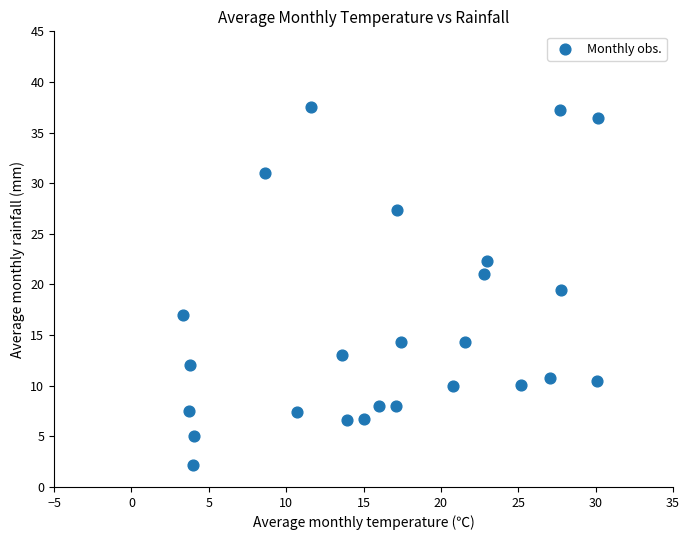

What Y value in the scatter plot is closest to 19?

19.5